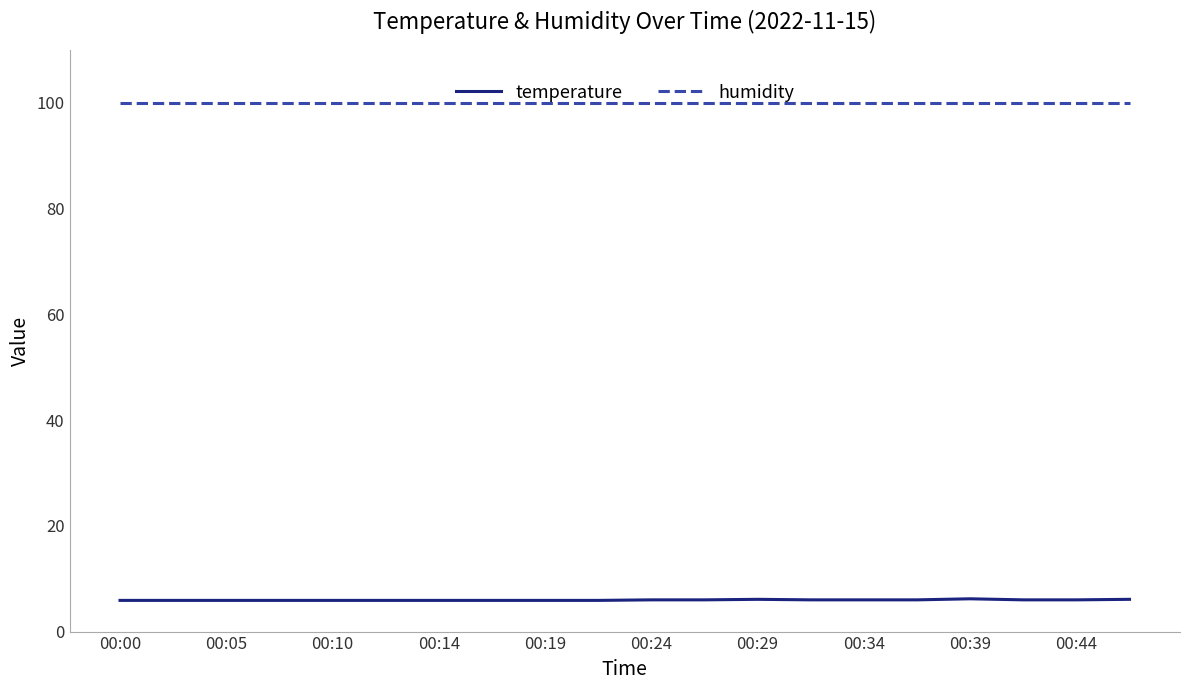

What is the maximum value shown in the chart?

99.9